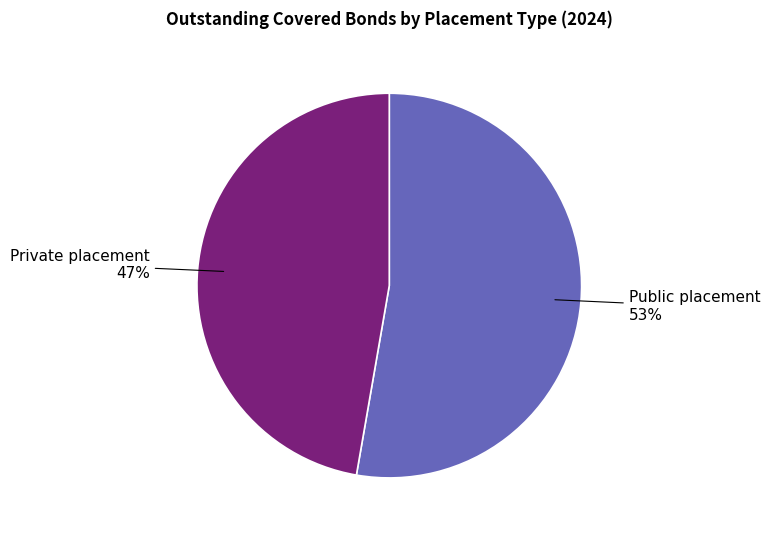

What is the largest slice in the pie chart?

Public placement